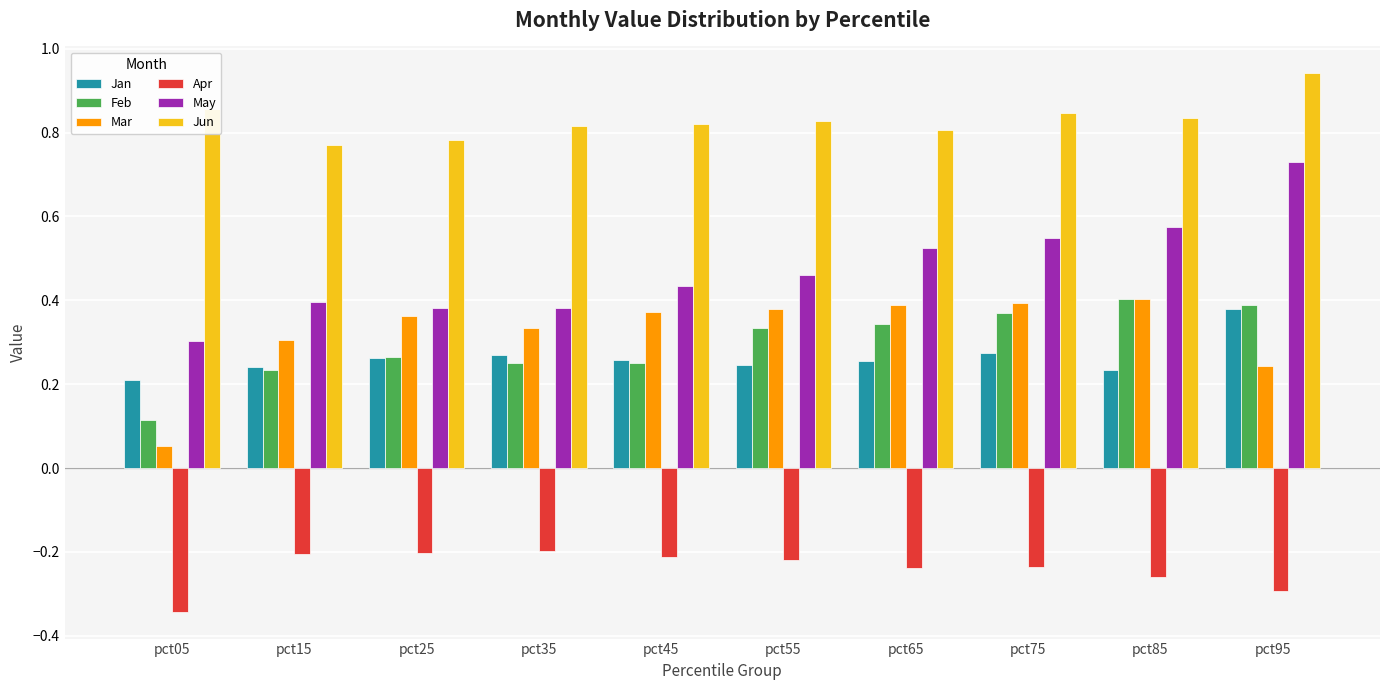

At which category is the sum across all series the highest?

pct95